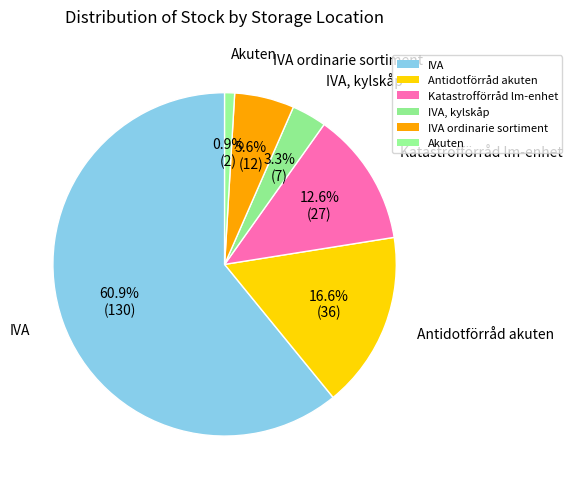

How many slices are in this pie chart?

6